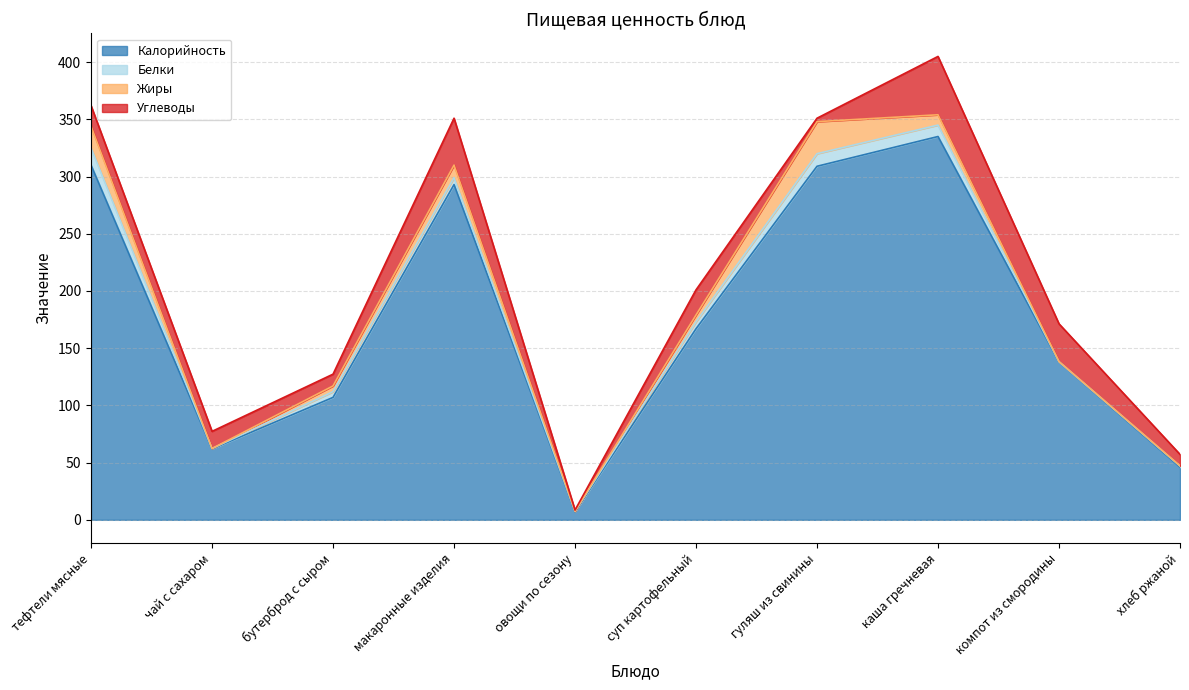

Where does the Углеводы series first go above 18?

макаронные изделия